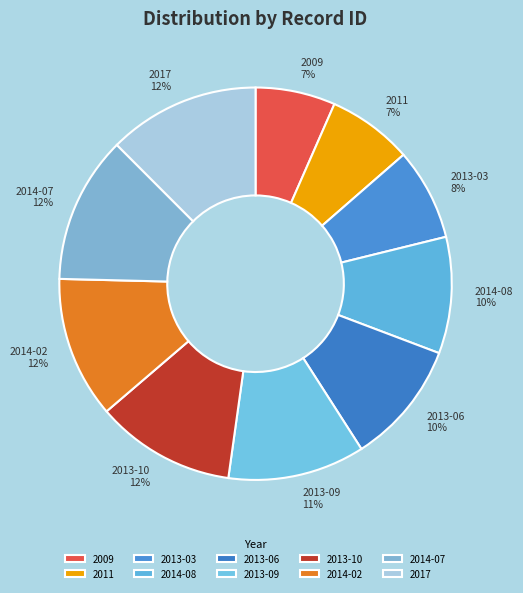

Is there a majority slice in this chart?

No